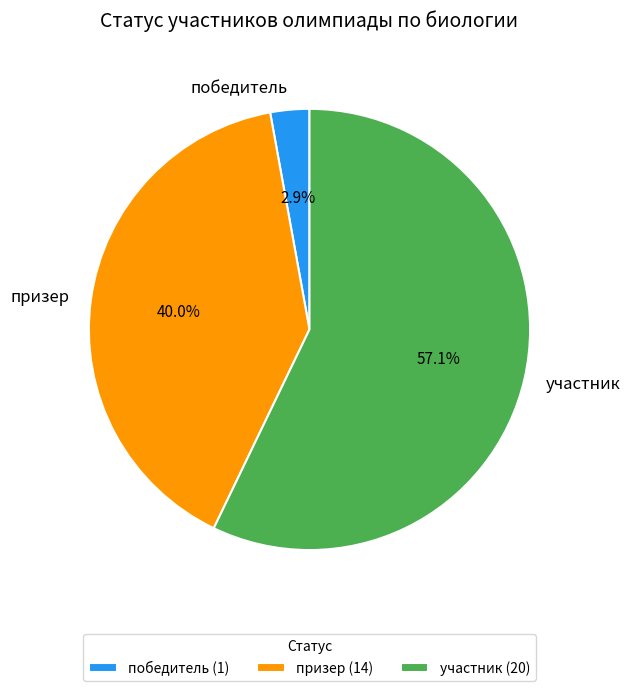

Rank the categories by value from lowest to highest.

победитель, призер, участник